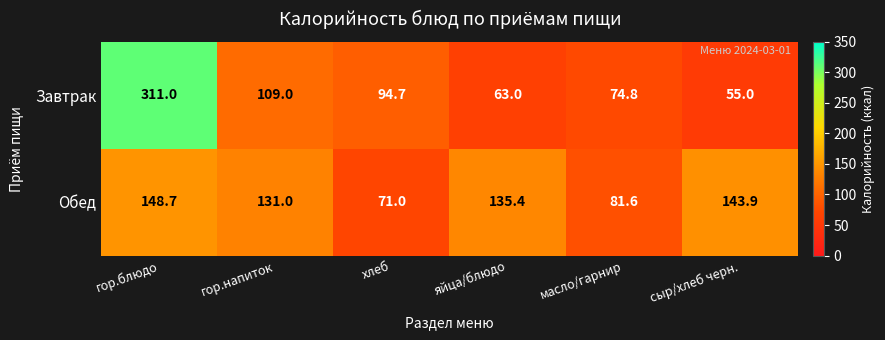

True or false: Завтрак has a value of 107.5 at яйца/блюдо.

False